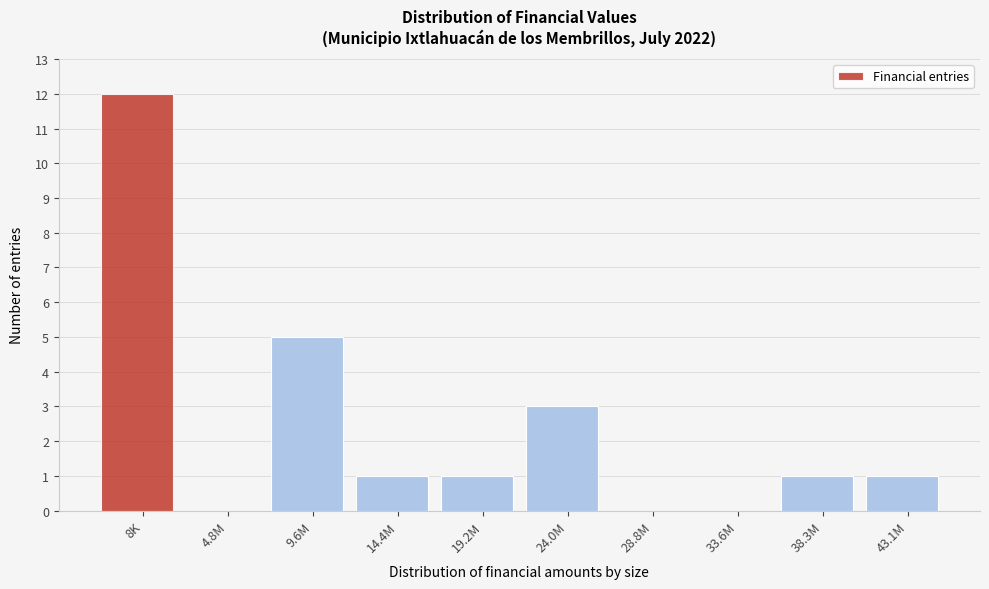

Reading left to right, list all the values displayed in this chart.

8K=12	4.8M=0	9.6M=5	14.4M=1	19.2M=1	24.0M=3	28.8M=0	33.6M=0	38.3M=1	43.1M=1